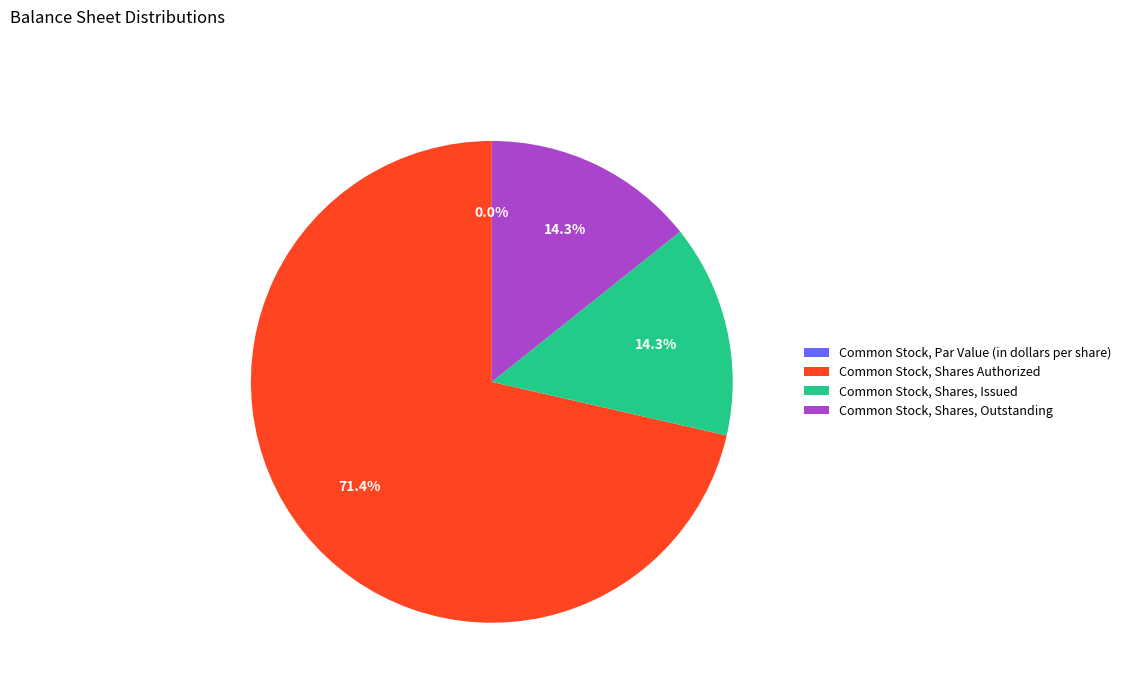

Combined, do Common Stock, Shares Authorized and Common Stock, Shares, Issued account for over 50%?

Yes